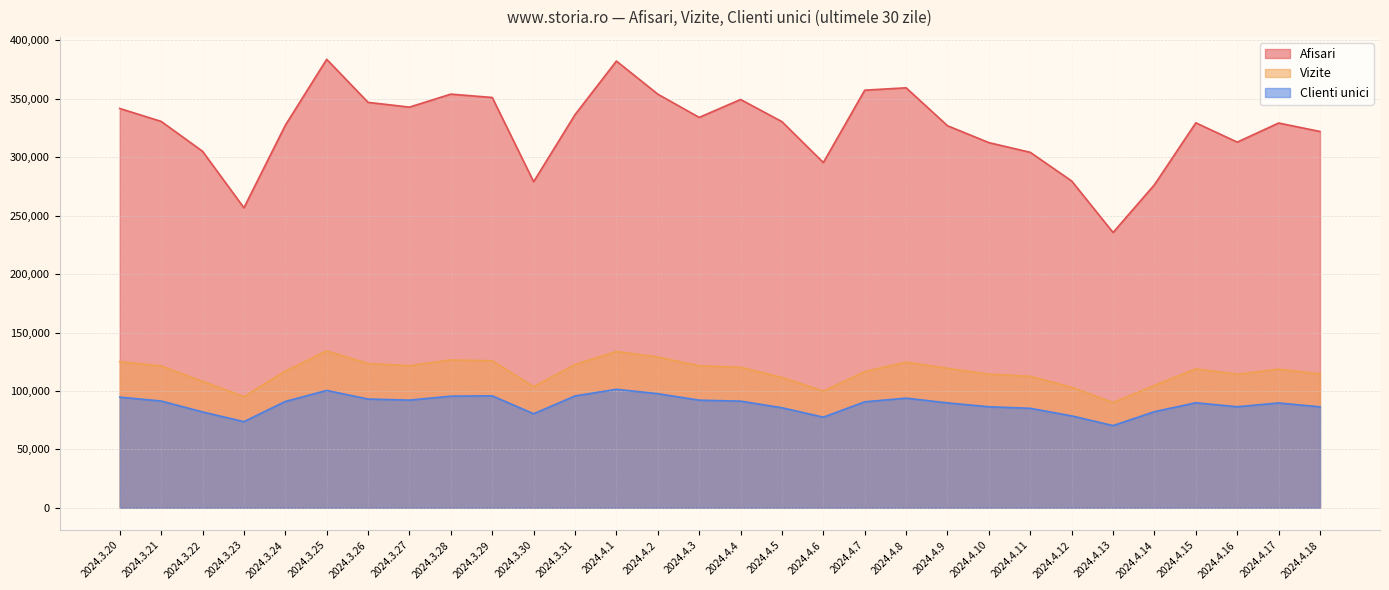

What is the value of the Afisari point at the 15th from the left?

334105